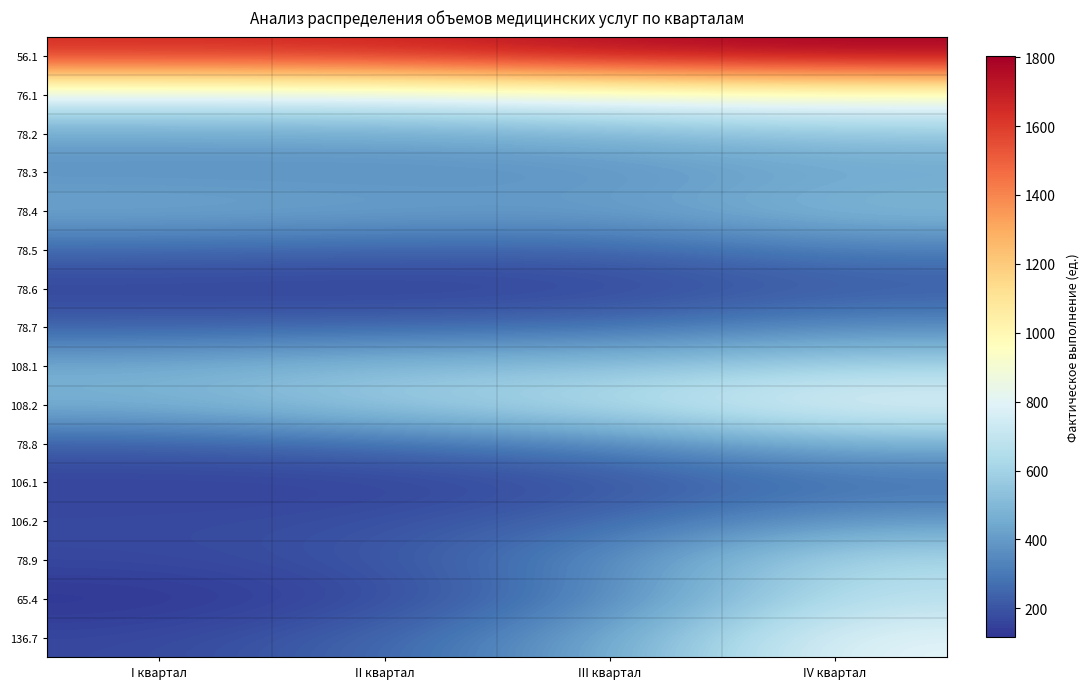

Between I квартал and II квартал, which is larger?

II квартал